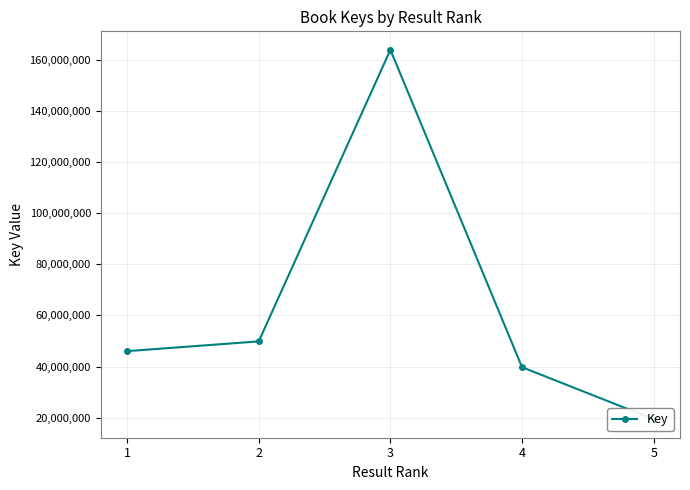

What is the approximate value at 1, to the nearest 50?

46030950